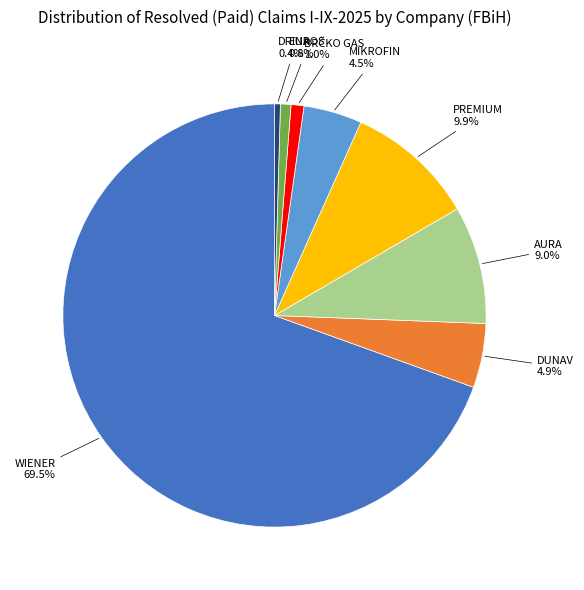

To the nearest percent, what portion does PREMIUM represent?

10%